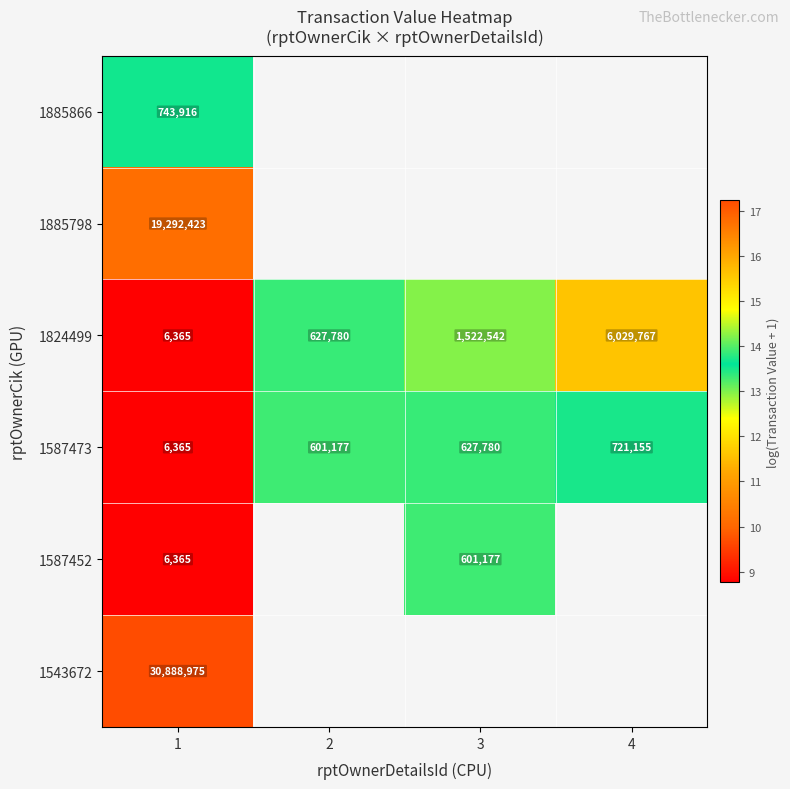

At 1, list the series in order from smallest to largest.

1587452, 1587473, 1824499, 1885866, 1885798, 1543672